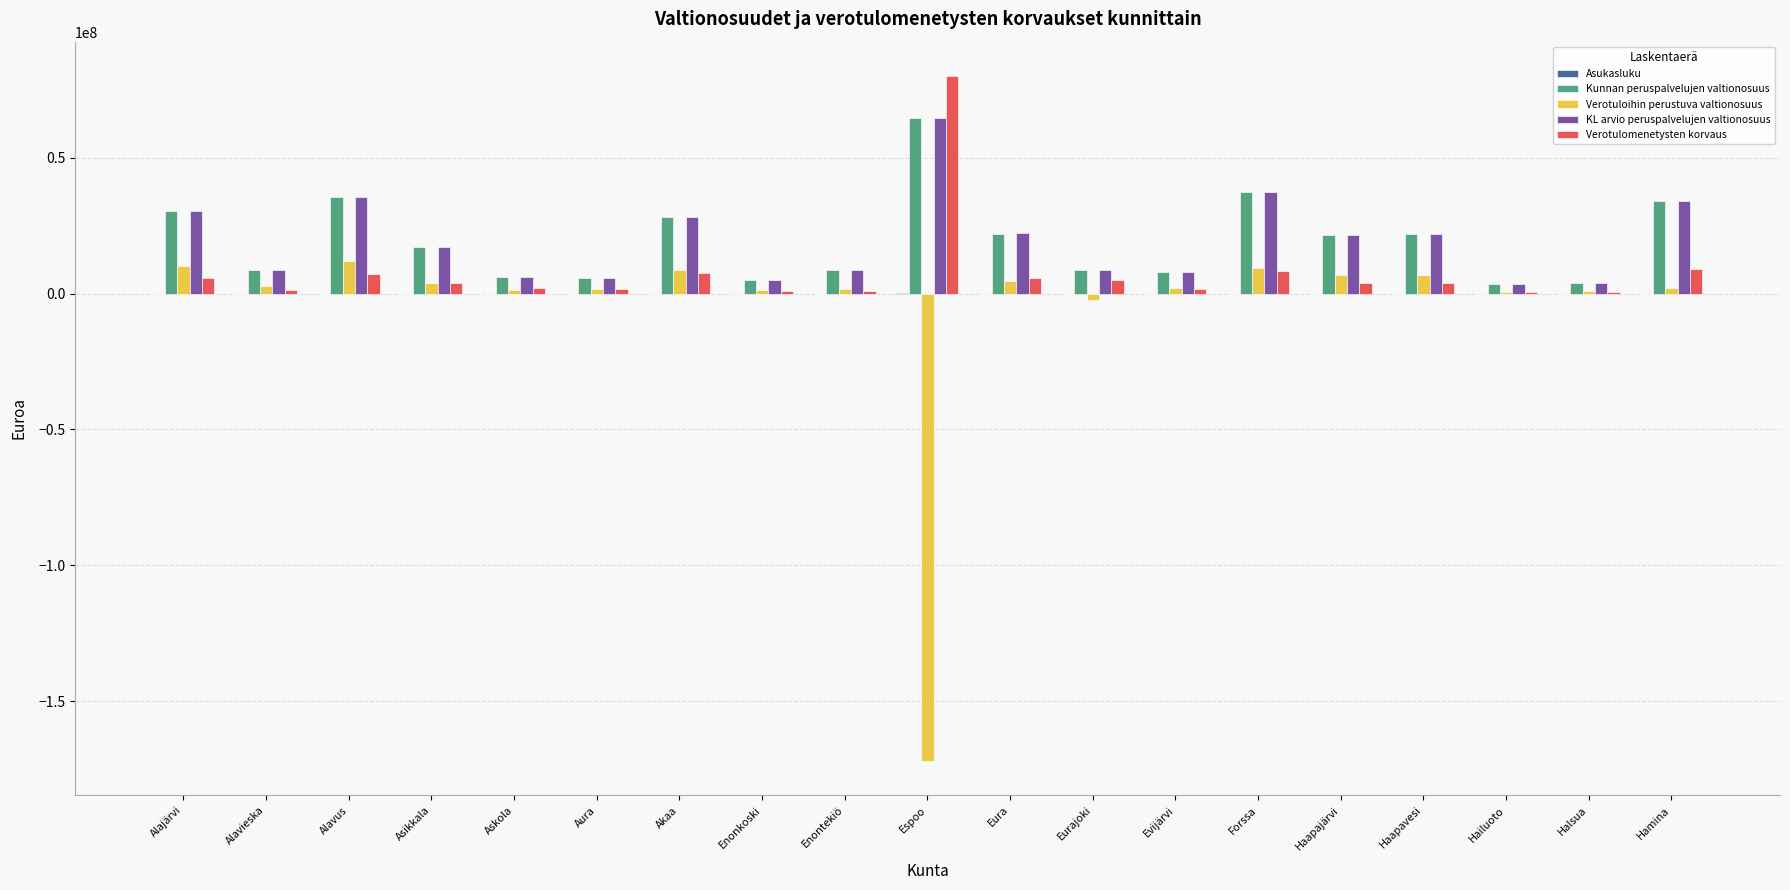

How many groups of bars are there?

19